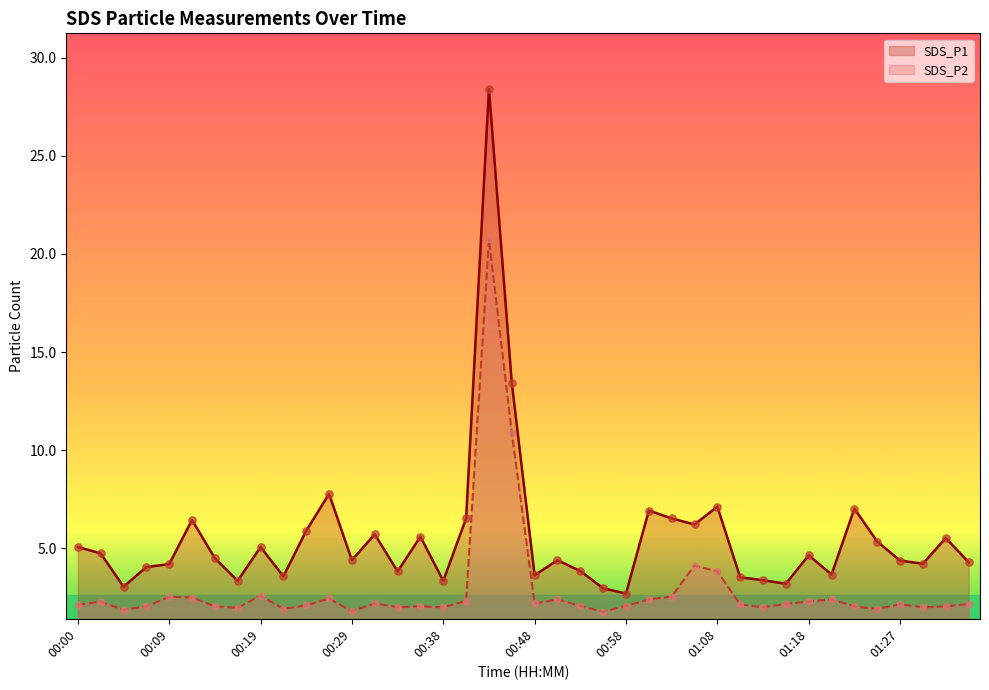

What is the total value across all series at 01:01?

9.3